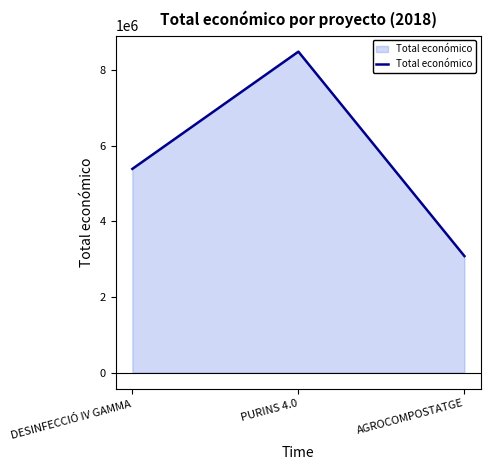

True or false: the data shows 3079833 at AGROCOMPOSTATGE.

True